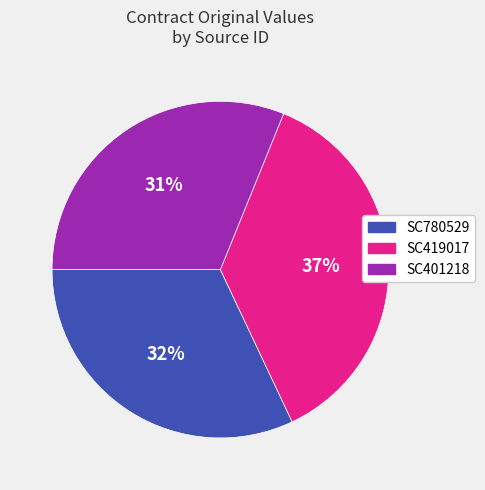

Rank the categories by value from highest to lowest.

SC419017, SC780529, SC401218